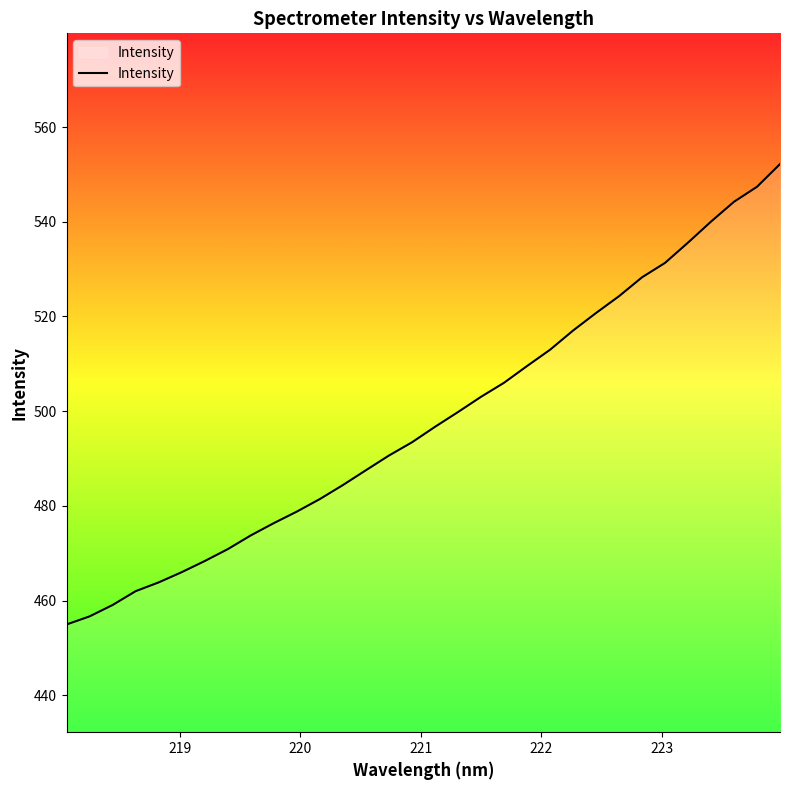

What is the smallest value displayed?

455.0